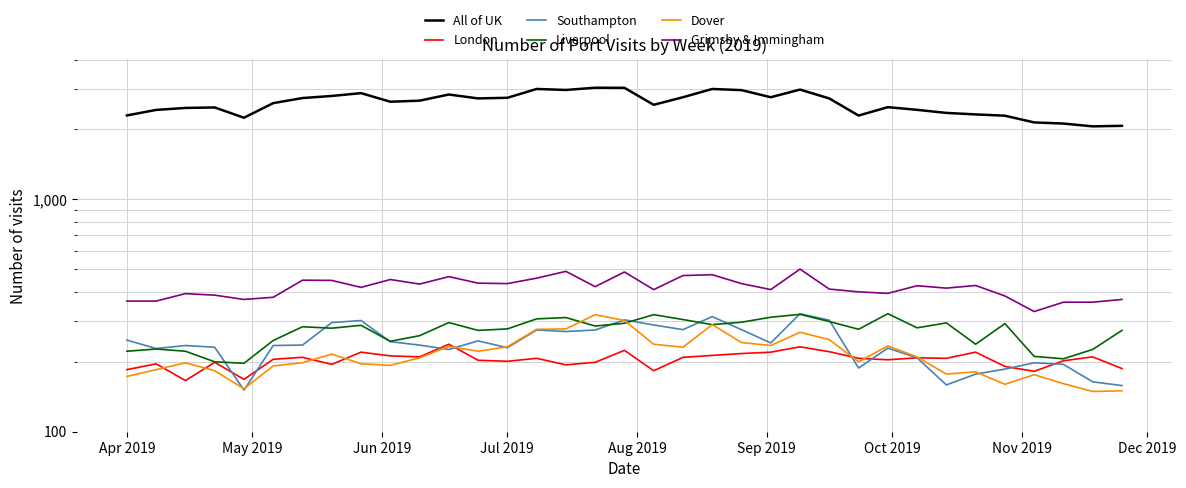

At how many categories does at least one series exceed 807?

35